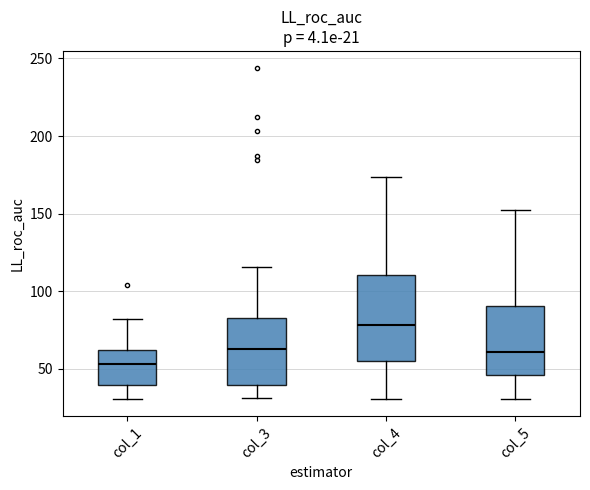

Comparing the boxes themselves (not the whiskers), which one is the tallest?

col_4